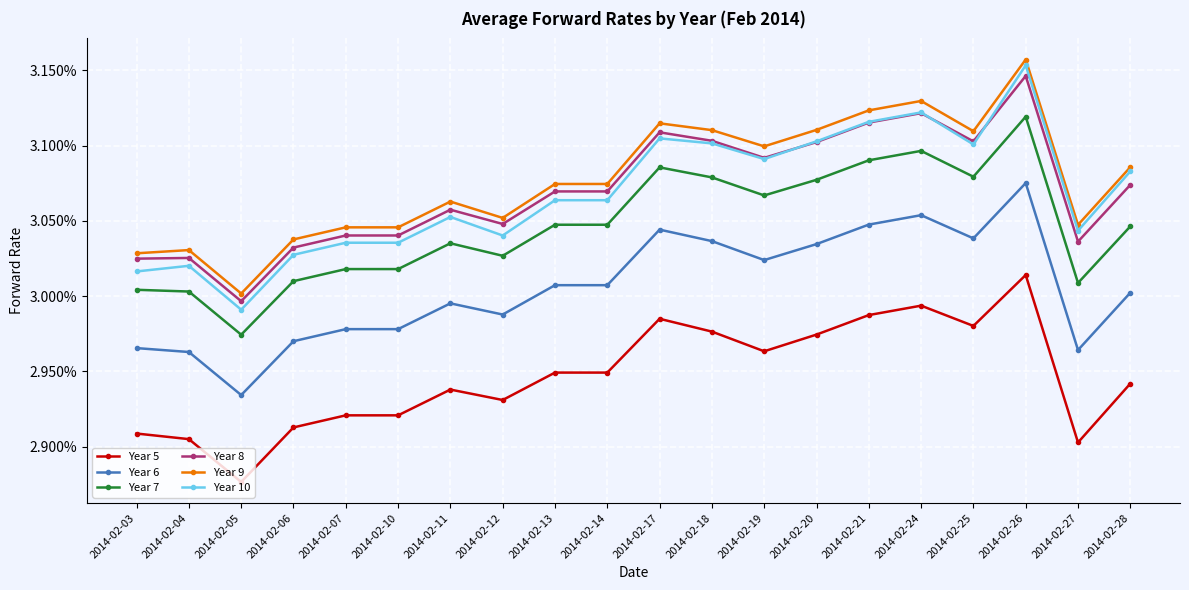

What are all the series names shown in the legend?

Year 5, Year 6, Year 7, Year 8, Year 9, Year 10